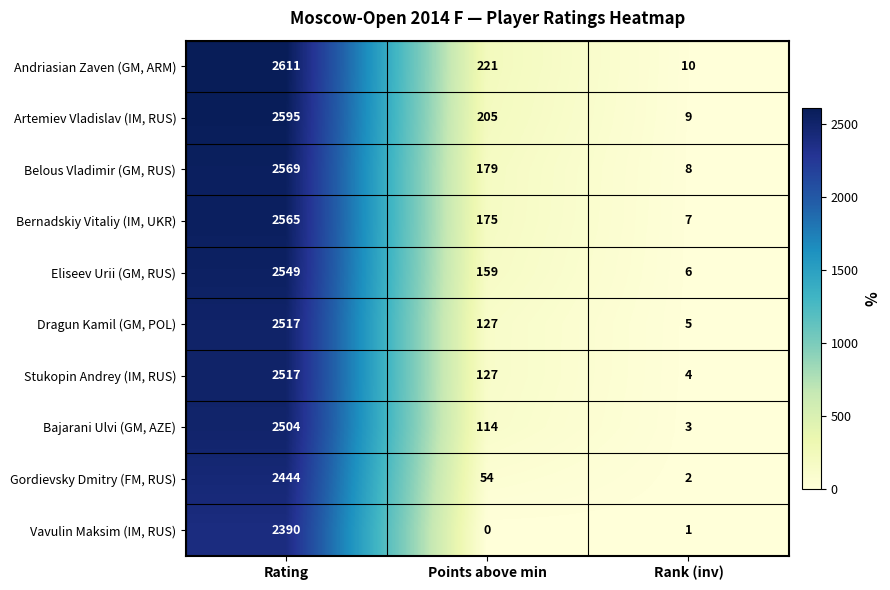

Rank the series at Rank (inv) from lowest to highest value.

Vavulin Maksim (IM, RUS), Gordievsky Dmitry (FM, RUS), Bajarani Ulvi (GM, AZE), Stukopin Andrey (IM, RUS), Dragun Kamil (GM, POL), Eliseev Urii (GM, RUS), Bernadskiy Vitaliy (IM, UKR), Belous Vladimir (GM, RUS), Artemiev Vladislav (IM, RUS), Andriasian Zaven (GM, ARM)